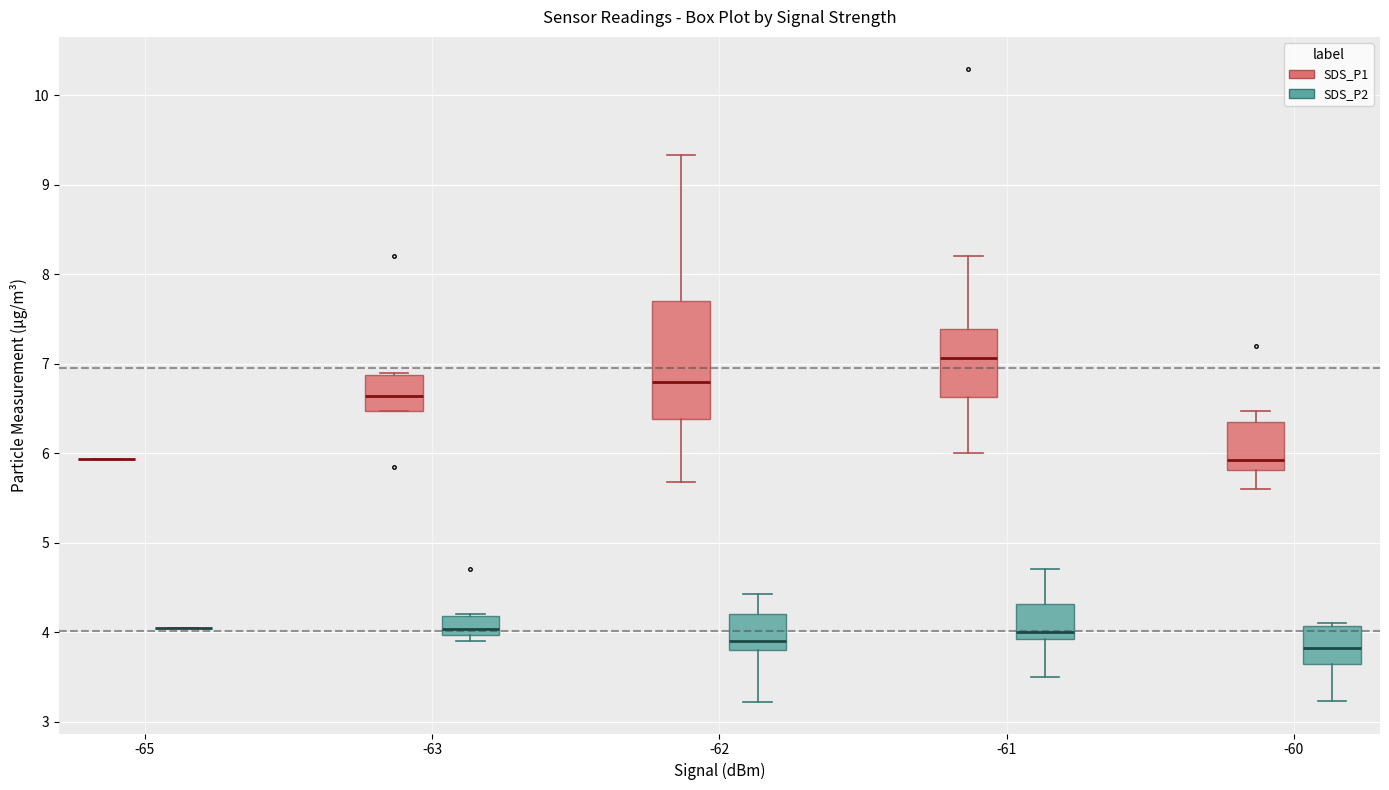

Comparing the boxes themselves (not the whiskers), which one is the tallest?

-62 (SDS_P1)